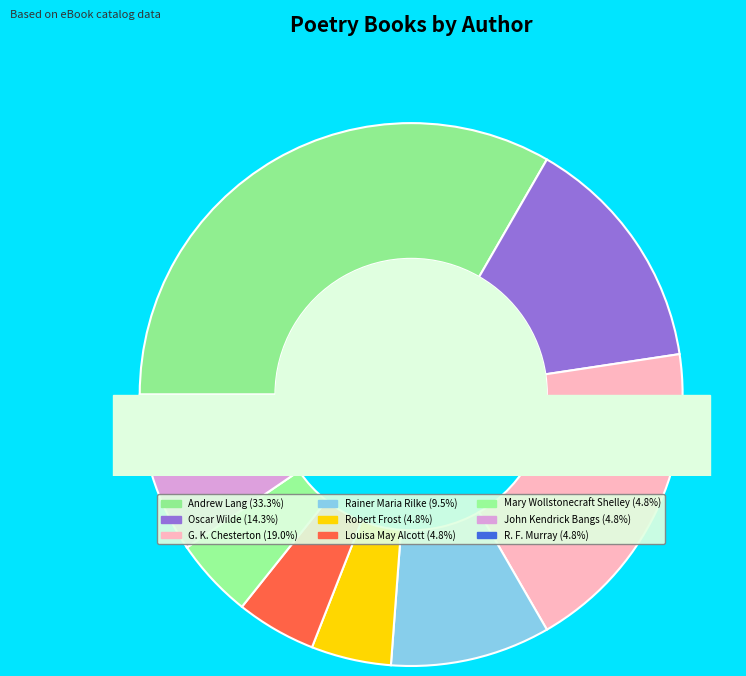

To the nearest percent, what percentage of the pie is Rainer Maria Rilke?

10%